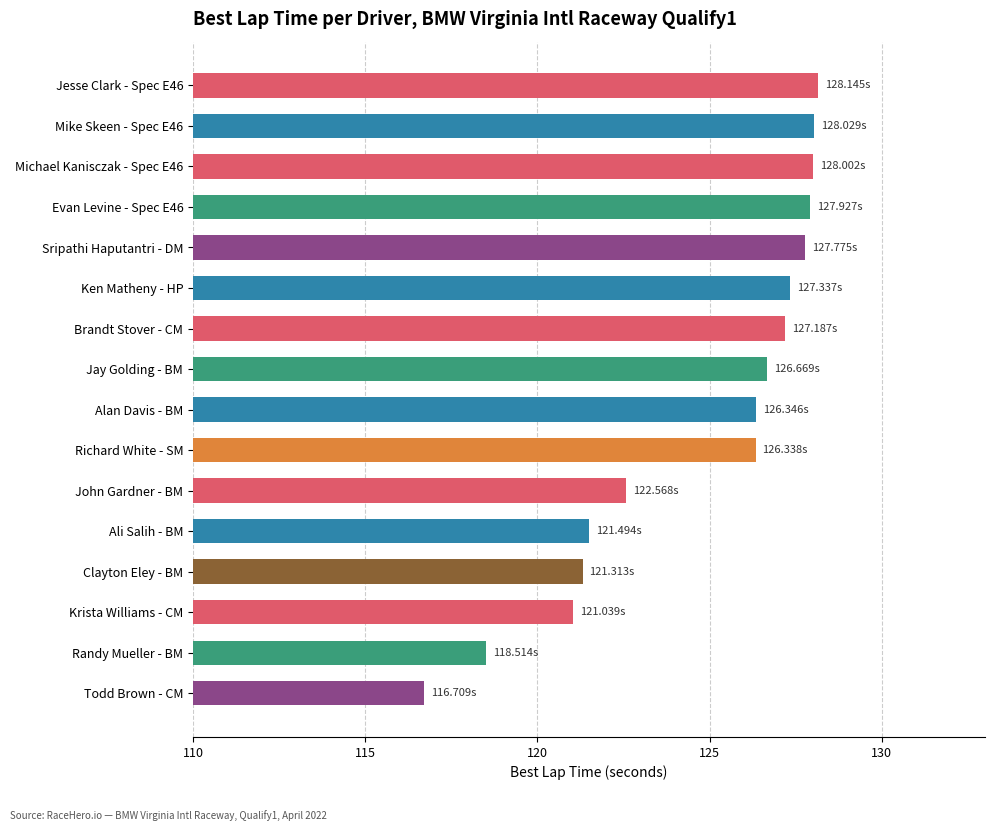

Approximately how many times larger is the value at Krista Williams - CM compared to Ken Matheny - HP?

1.0